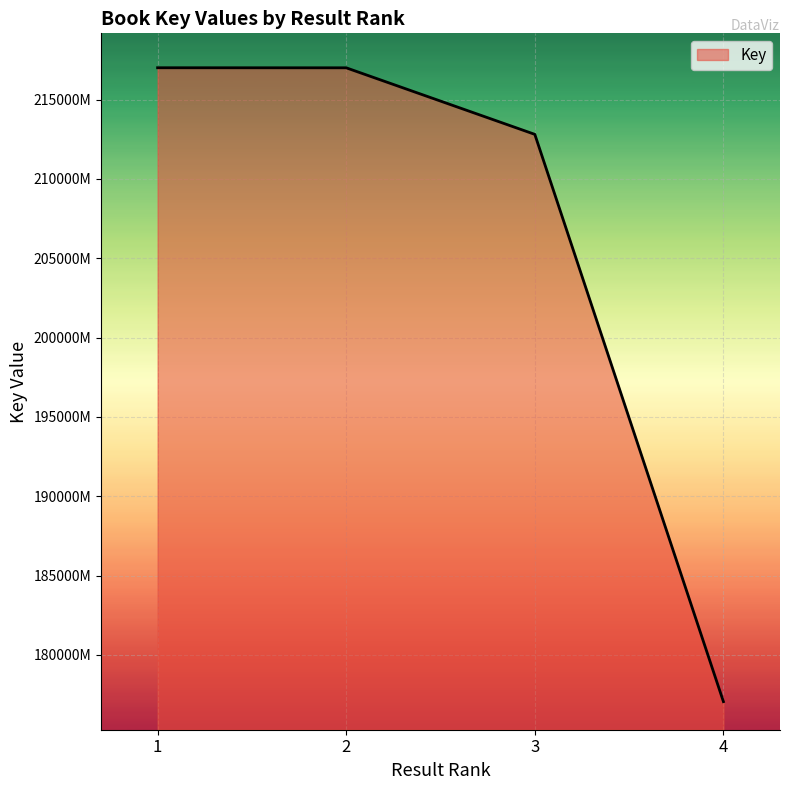

Reading left to right, extract all data points from this chart.

217013344	217010068	212814099	177048571